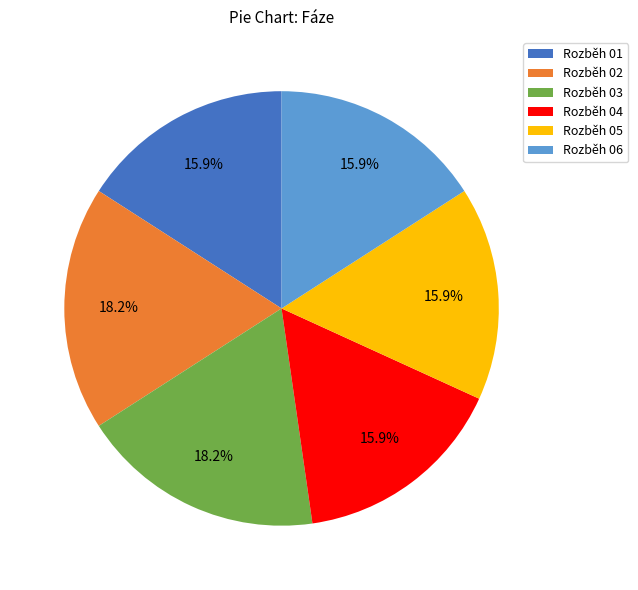

What percentage do Rozběh 02 and Rozběh 01 together represent?

34.1%